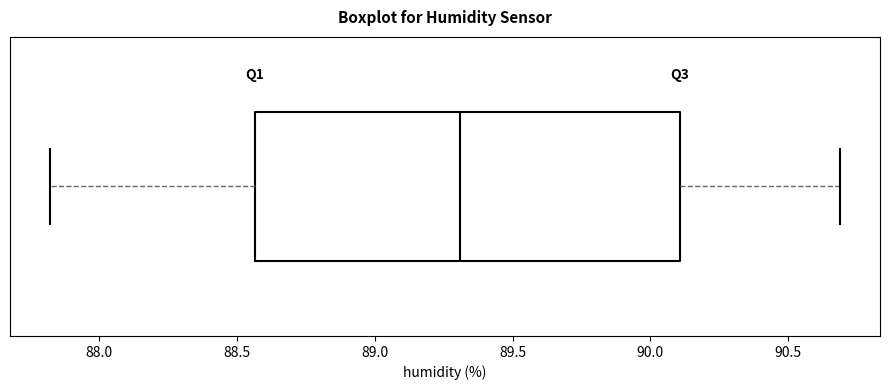

Transcribe this box plot: give where the median line is, the range the box spans, and where the two whiskers end, as read against the x-axis. The values are not printed on the chart, so give them approximately, as read against the axis.

median 89.30, box 88.55 to 90.10, whiskers 87.80 to 90.70